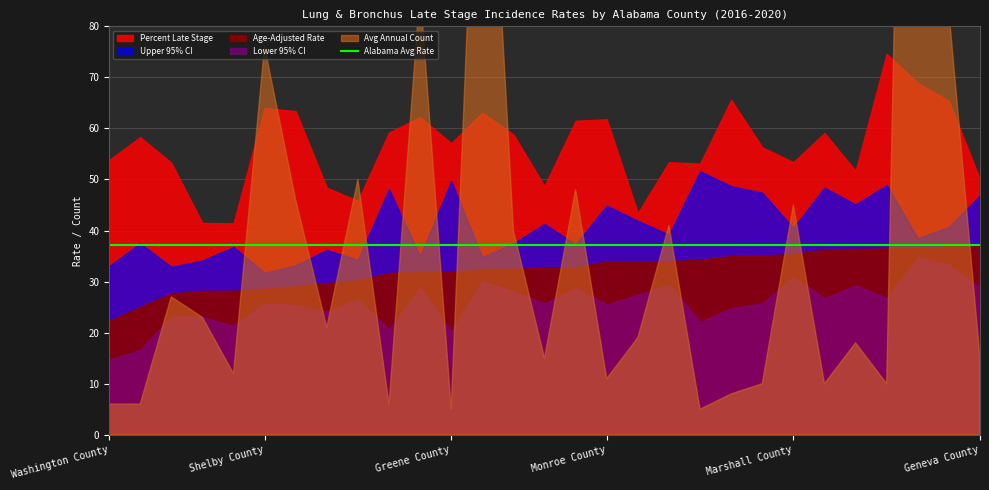

Which series has the widest spread of values?

Avg Annual Count